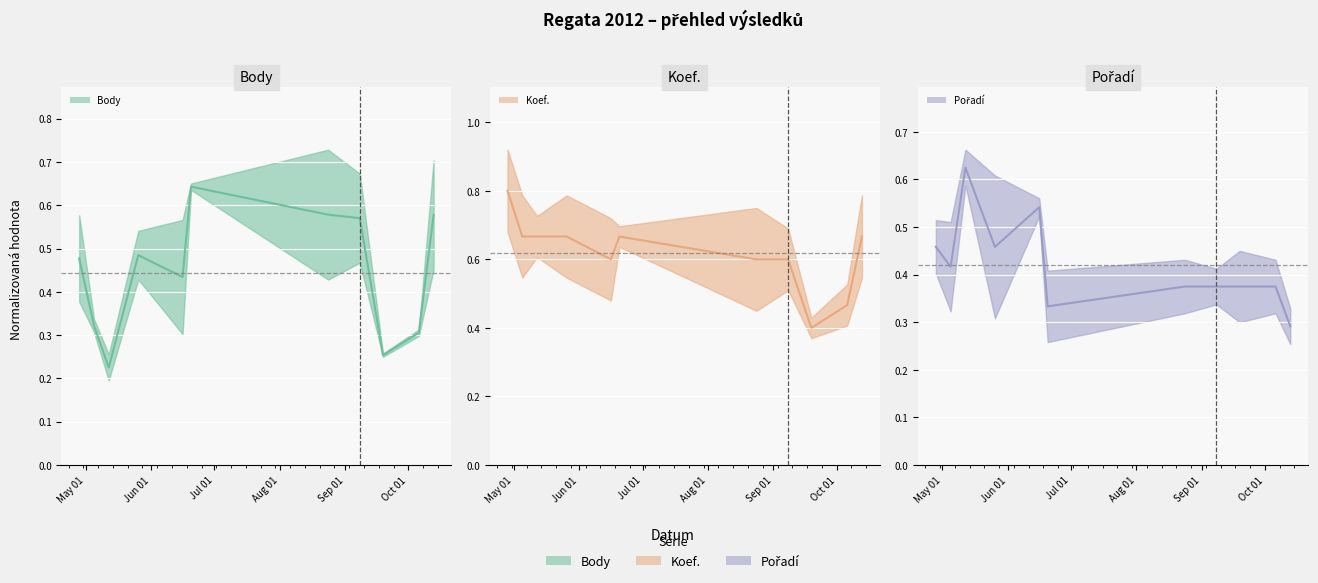

Is the value of Pořadí (trend) at Jul 01 greater than the value of Koef. (trend) at 10?

No